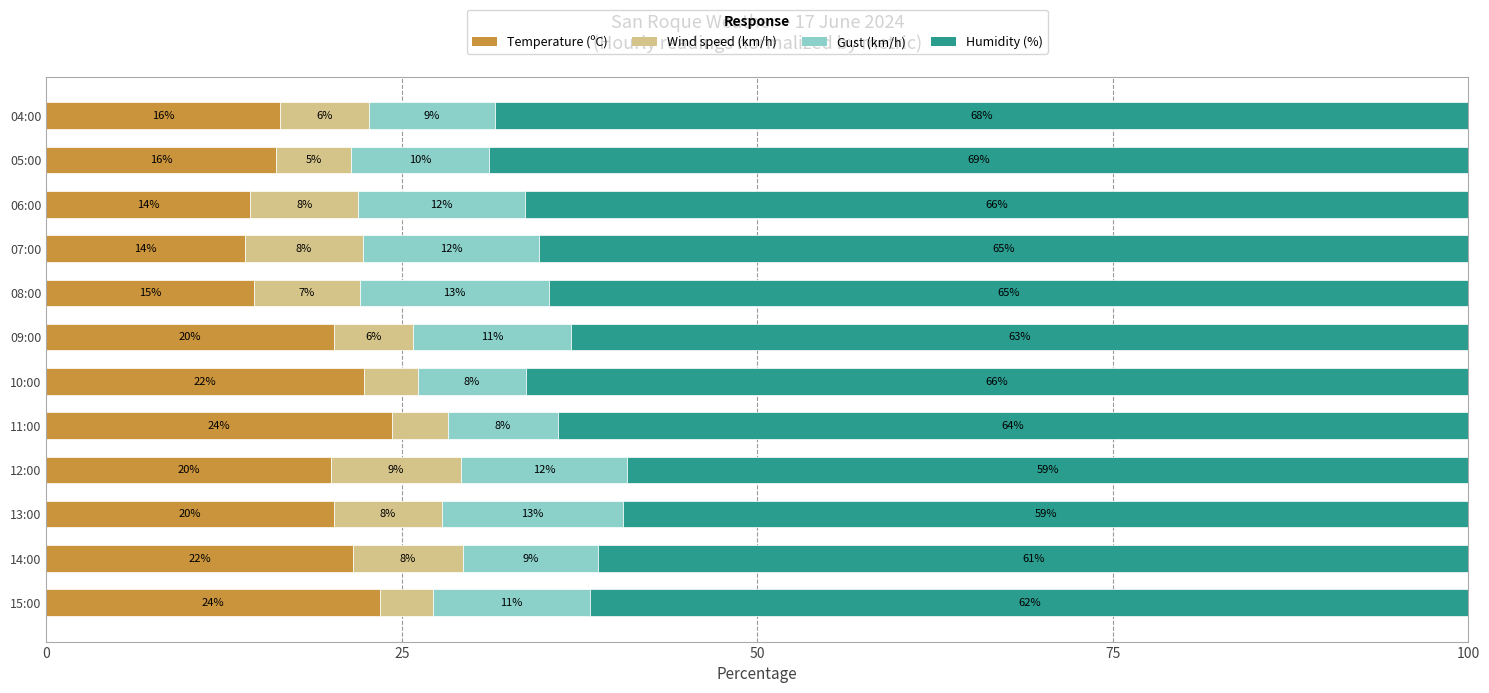

Rank the series by their maximum value, from lowest to highest.

Wind speed (km/h), Gust (km/h), Temperature (ºC), Humidity (%)